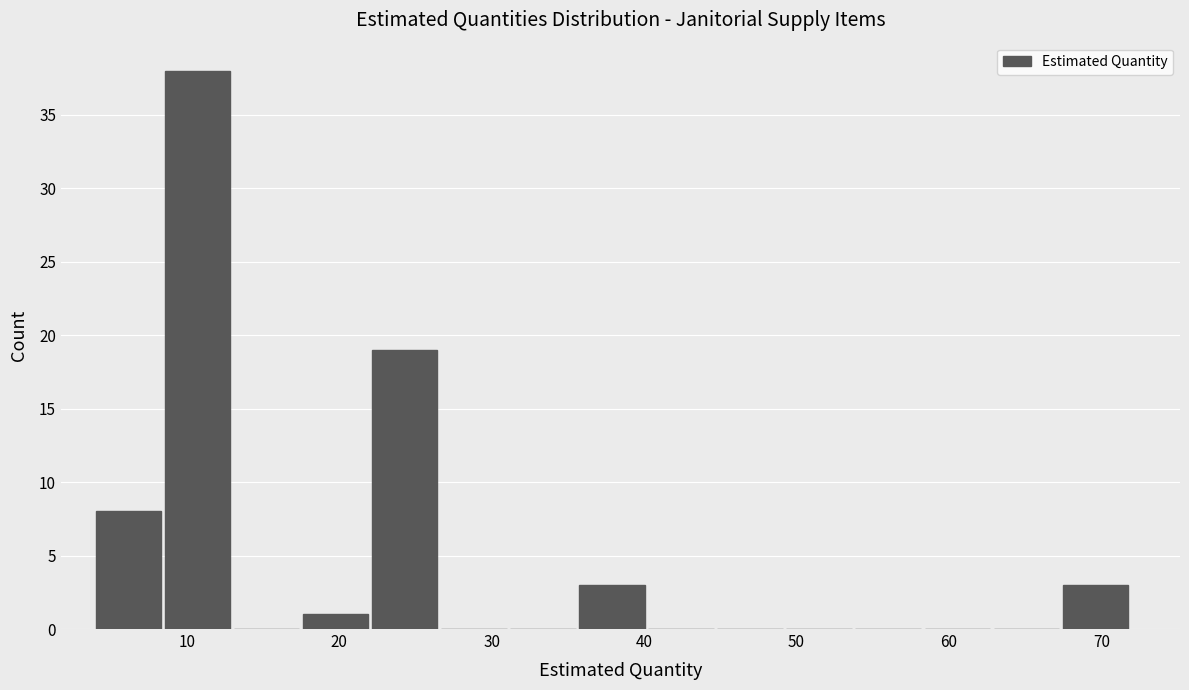

Reading left to right, list every bar in this chart as the range it spans on the x-axis followed by its height. Neither the bar edges nor the heights are printed on the chart, so give them approximately, as read against the axes.

4 to 9: 8
9 to 13: 38
13 to 18: 0
18 to 22: 1
22 to 27: 19
27 to 31: 0
31 to 36: 0
36 to 40: 3
40 to 45: 0
45 to 49: 0
49 to 54: 0
54 to 58: 0
58 to 63: 0
63 to 67: 0
67 to 72: 3